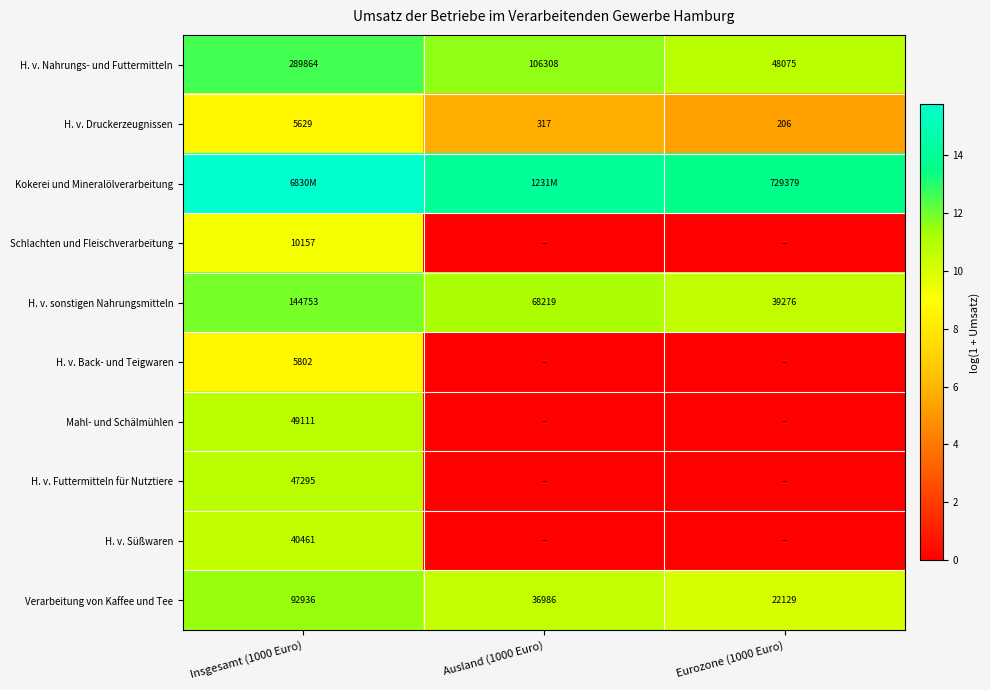

Is the value of Verarbeitung von Kaffee und Tee at Eurozone (1000 Euro) greater than the value of Kokerei und Mineralölverarbeitung at Eurozone (1000 Euro)?

No